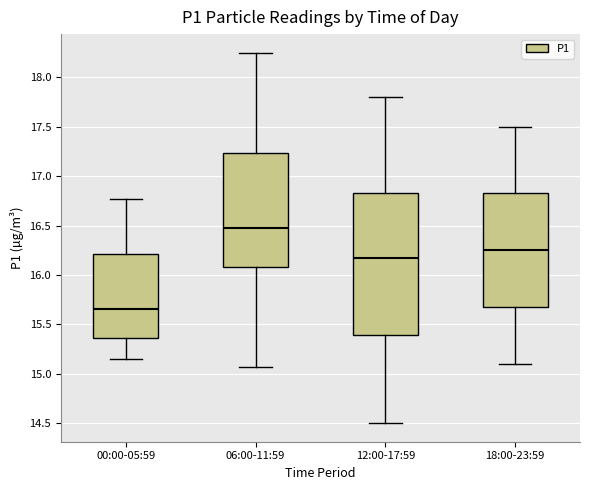

Where does the median line of the box for 12:00-17:59 sit on the y-axis? The values are not printed on the chart, so give them approximately, as read against the axis.

16.20